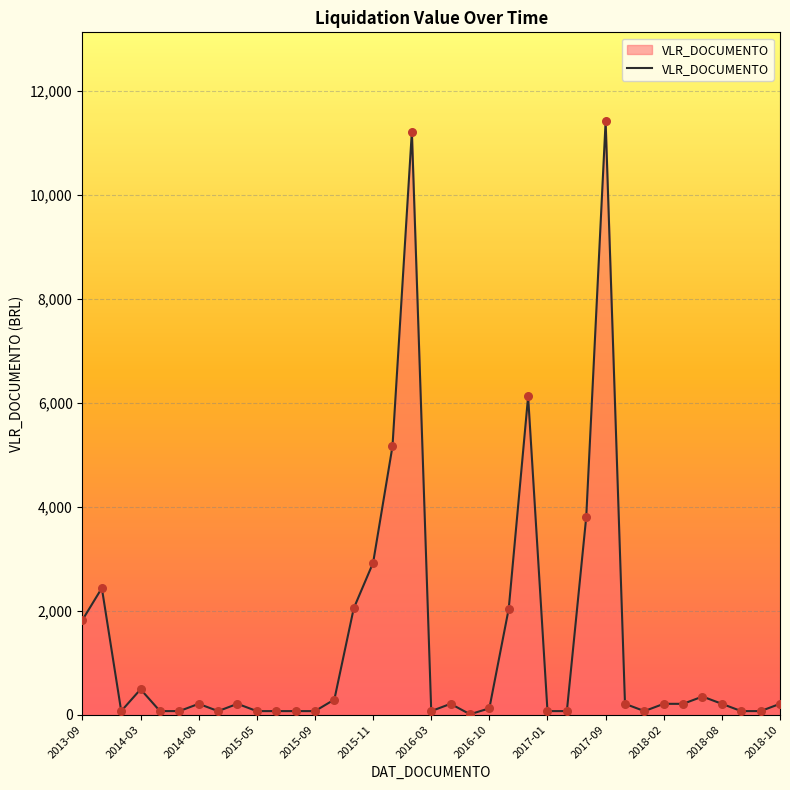

What is the difference between the maximum and minimum values?

11400.3